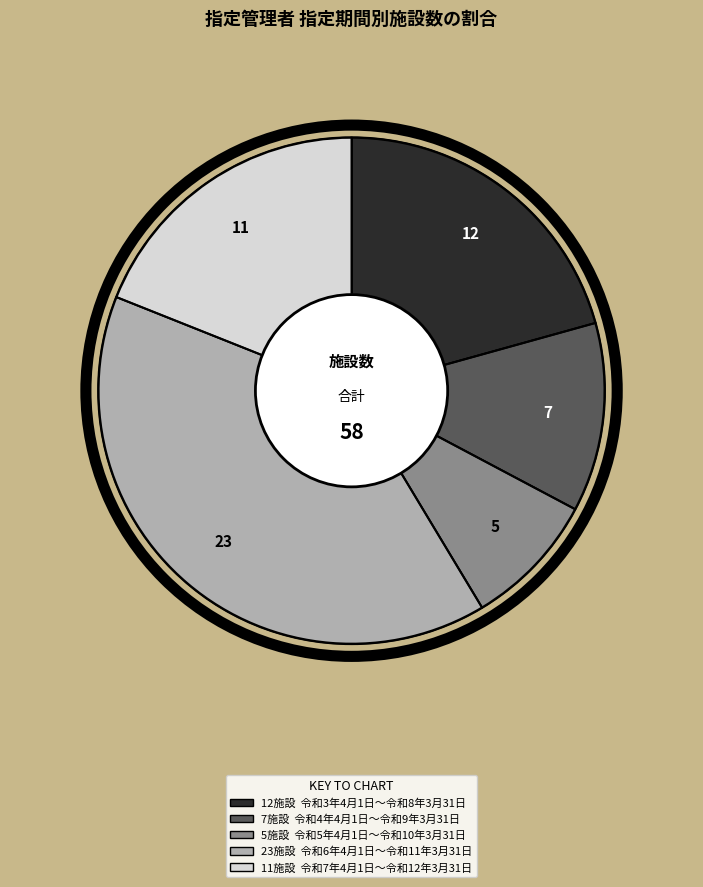

Is there a majority slice in this chart?

No